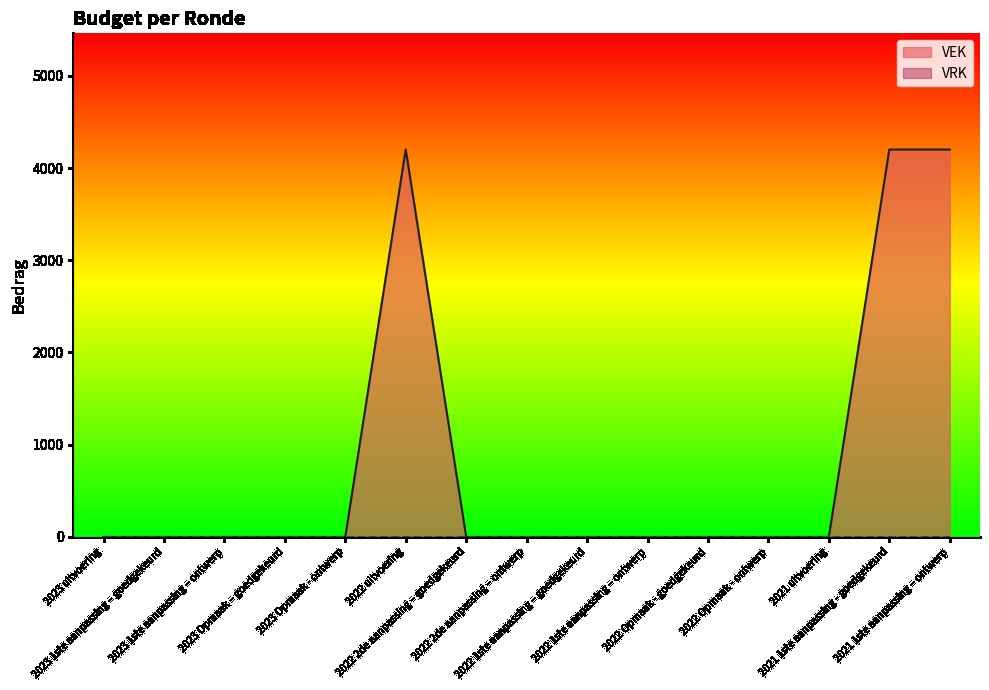

Which label corresponds to the largest value in the chart?

2022 uitvoering